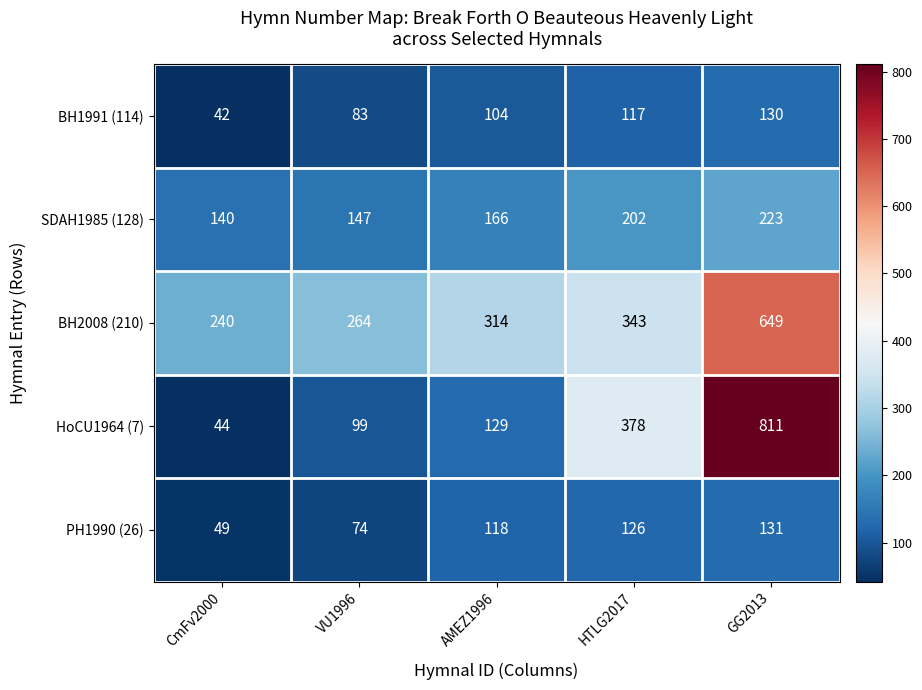

What is the difference between the BH2008 (210) values at VU1996 and HTLG2017?

79